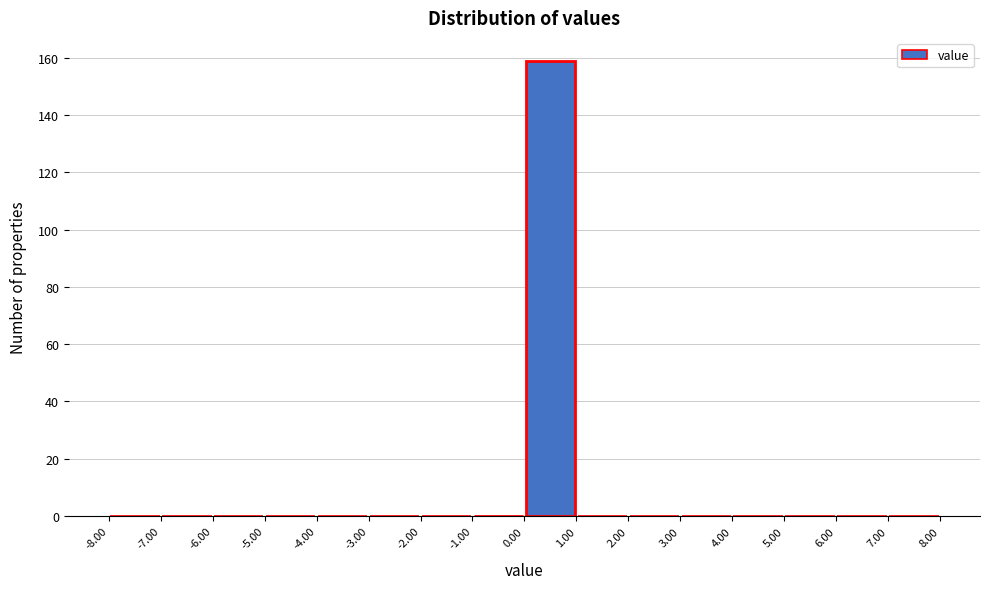

How tall is the bar that spans 0.00 to 1.00 on the x-axis? The values are not printed on the chart, so give them approximately, as read against the axis.

160